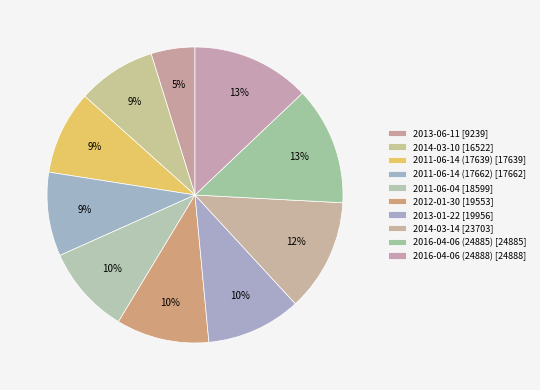

Count the number of slices in the pie.

10